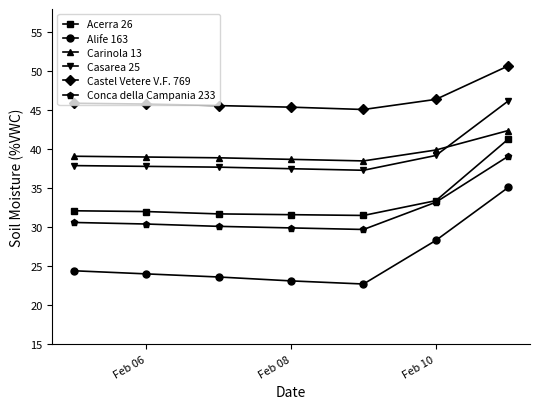

True or false: Conca della Campania 233 and Castel Vetere V.F. 769 cross at least once.

False